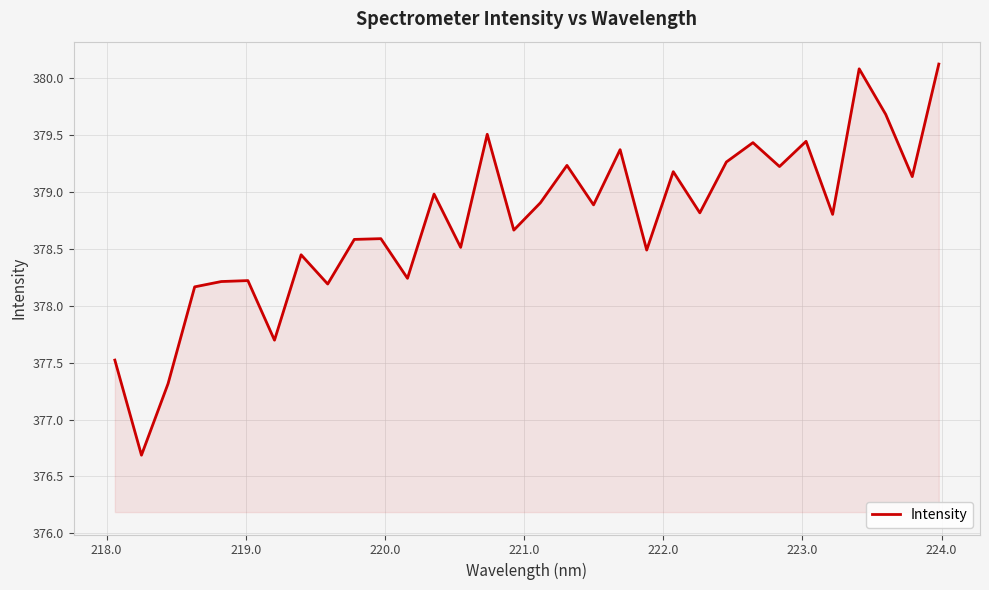

What is the smallest value displayed?

376.7